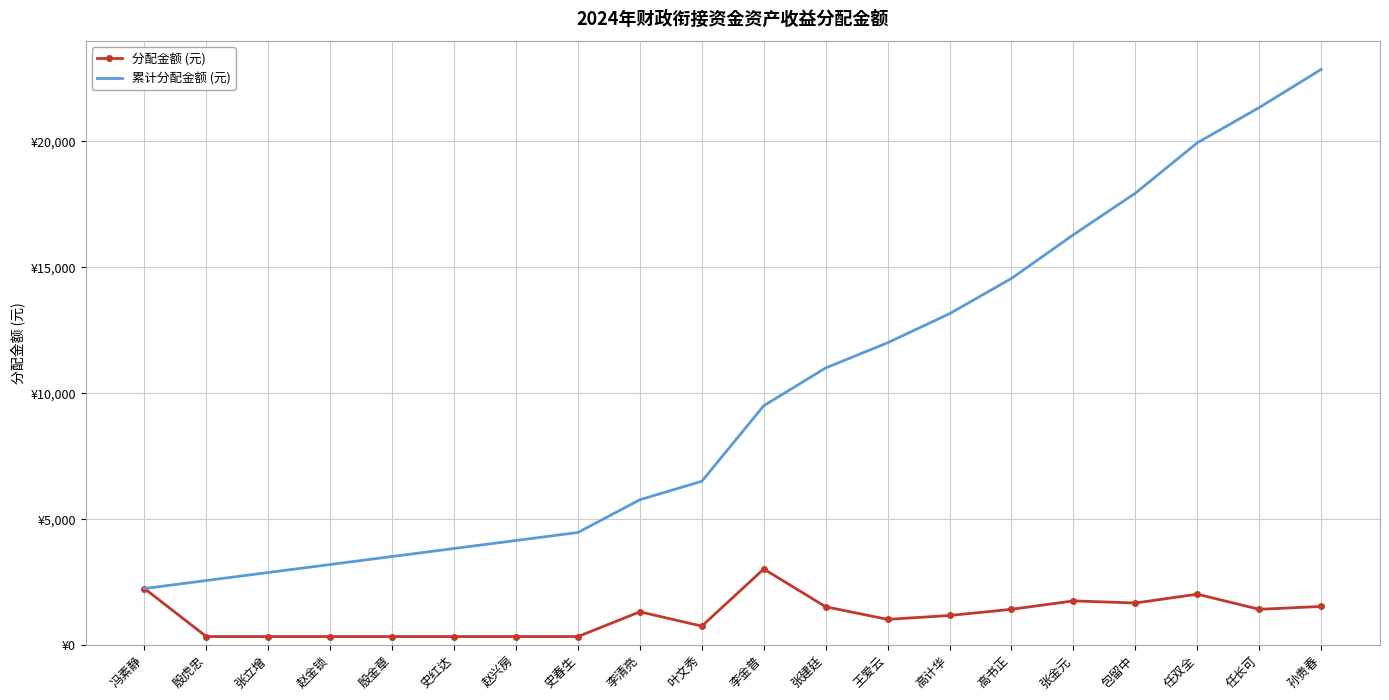

Which series has the largest total across all categories?

累计分配金额 (元)